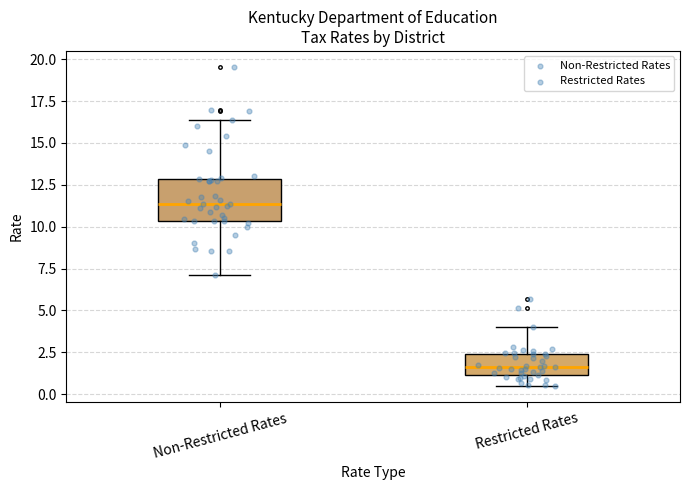

Comparing the boxes themselves (not the whiskers), which one is the tallest?

Non-Restricted Rates